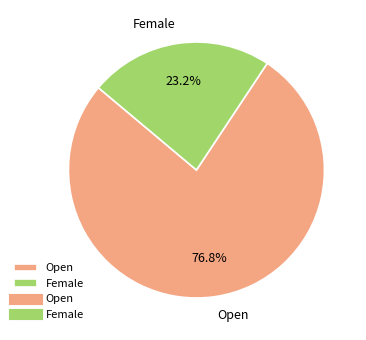

To the nearest percent, what is the combined percentage of Open and Female?

100%